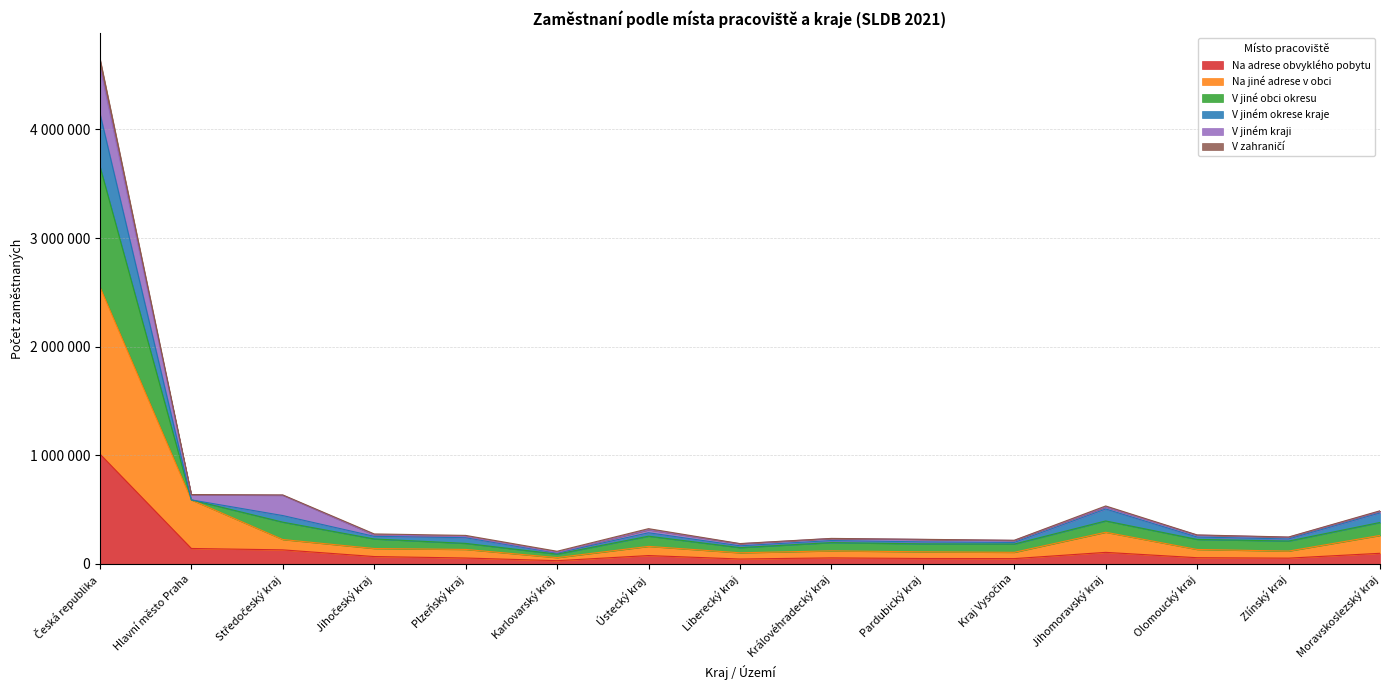

What is the label of the 5th point from the right?

Kraj Vysočina